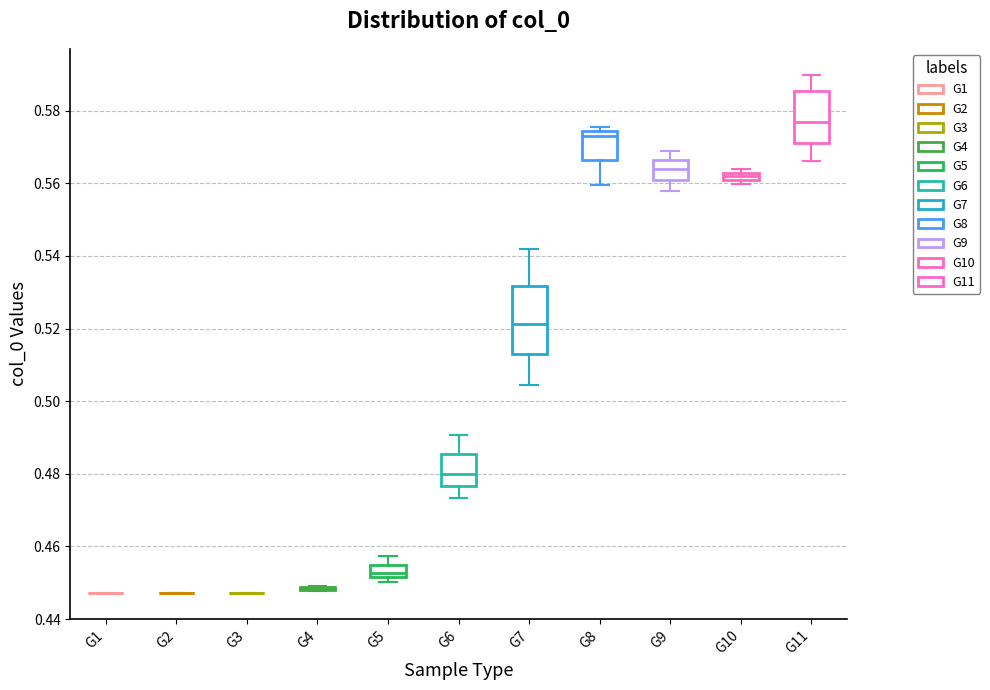

Where is the upper edge of the box for G10 on the y-axis? The values are not printed on the chart, so give them approximately, as read against the axis.

0.562